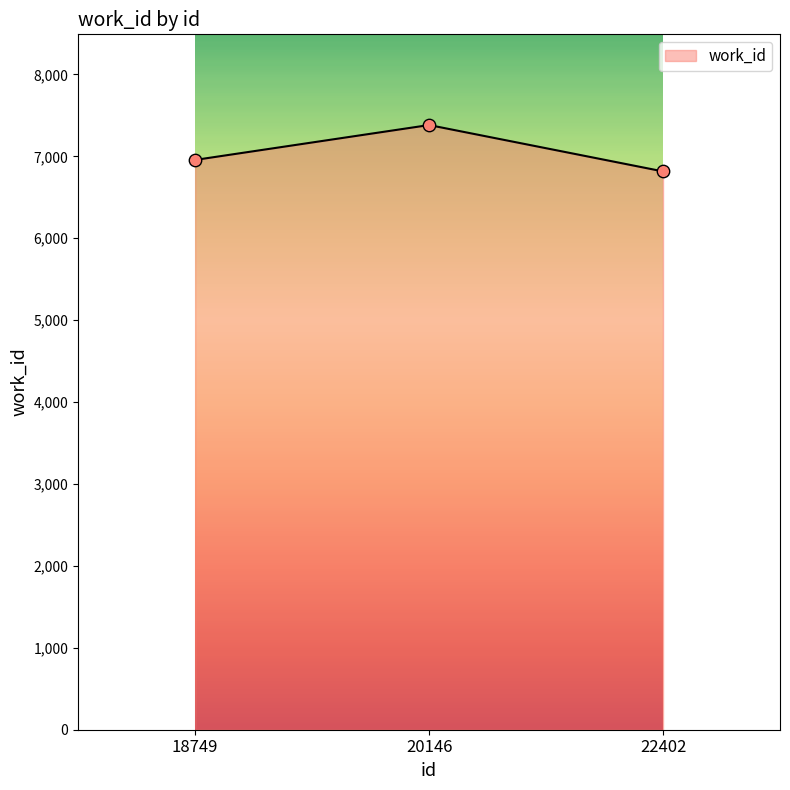

What is the change in value from 20146 to 22402?

-566